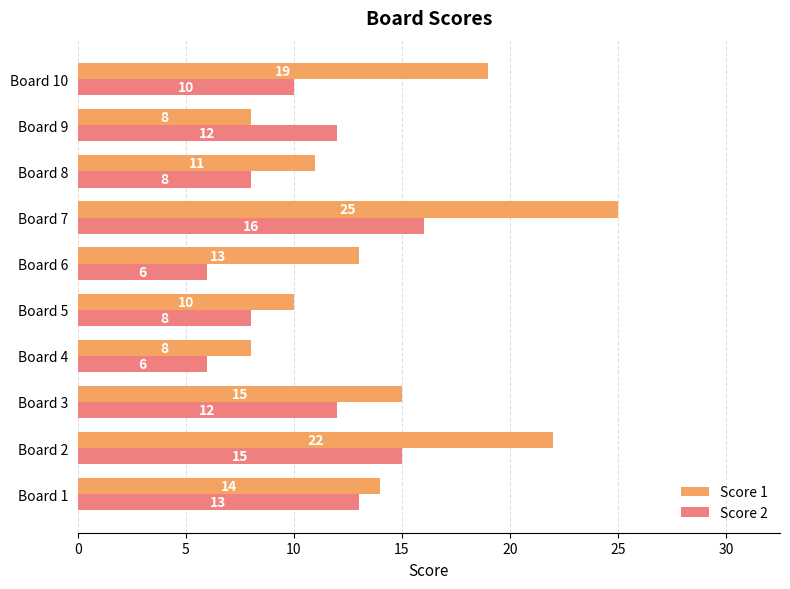

Which series has the largest range (max minus min)?

Score 1